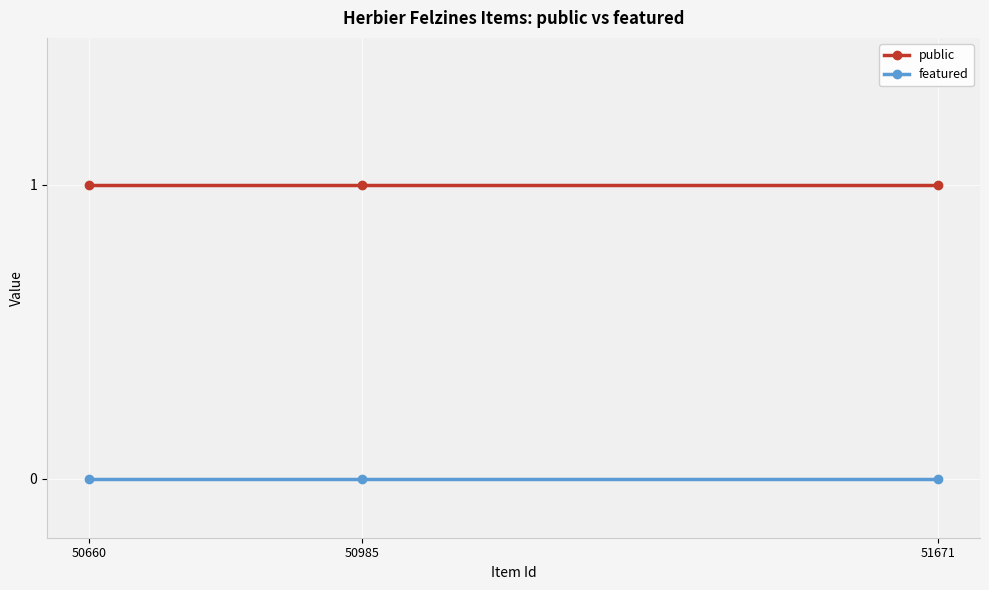

What is the greatest value displayed?

1